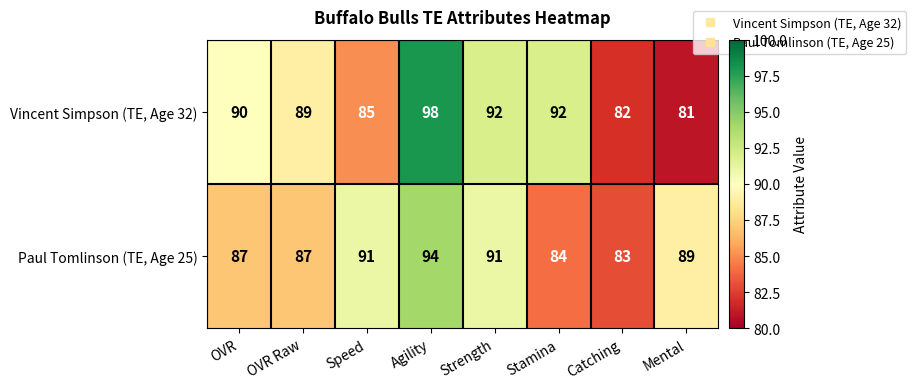

What is the difference between the second highest and minimum values in the Vincent Simpson (TE, Age 32) series?

11